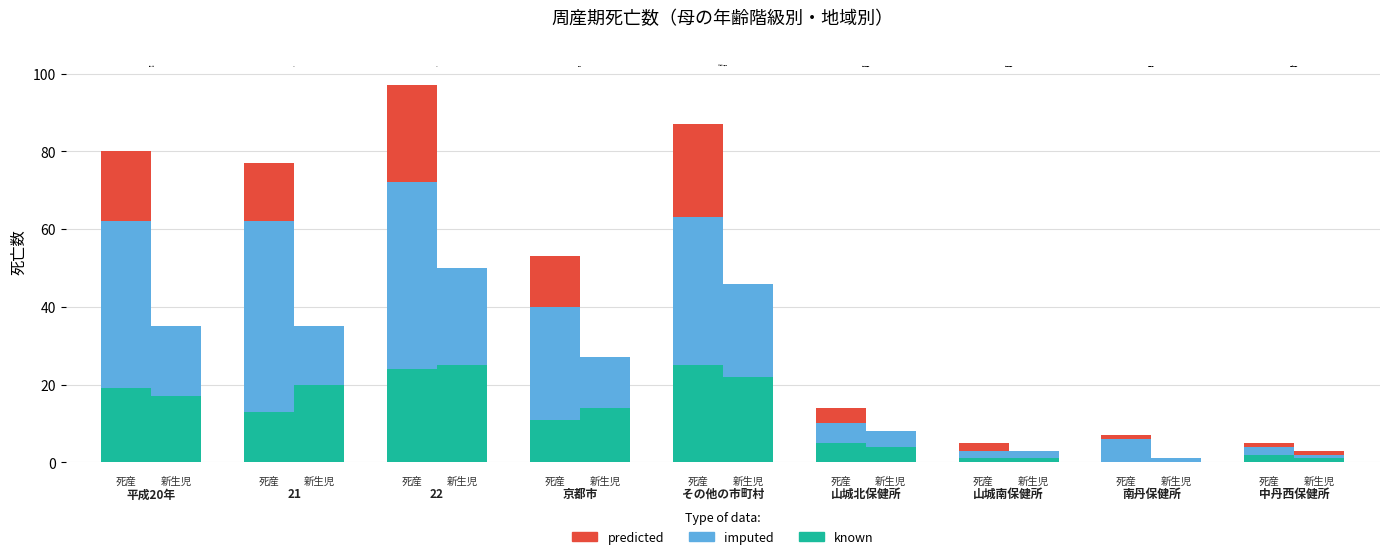

What are all the series names shown in the legend?

known, imputed, predicted